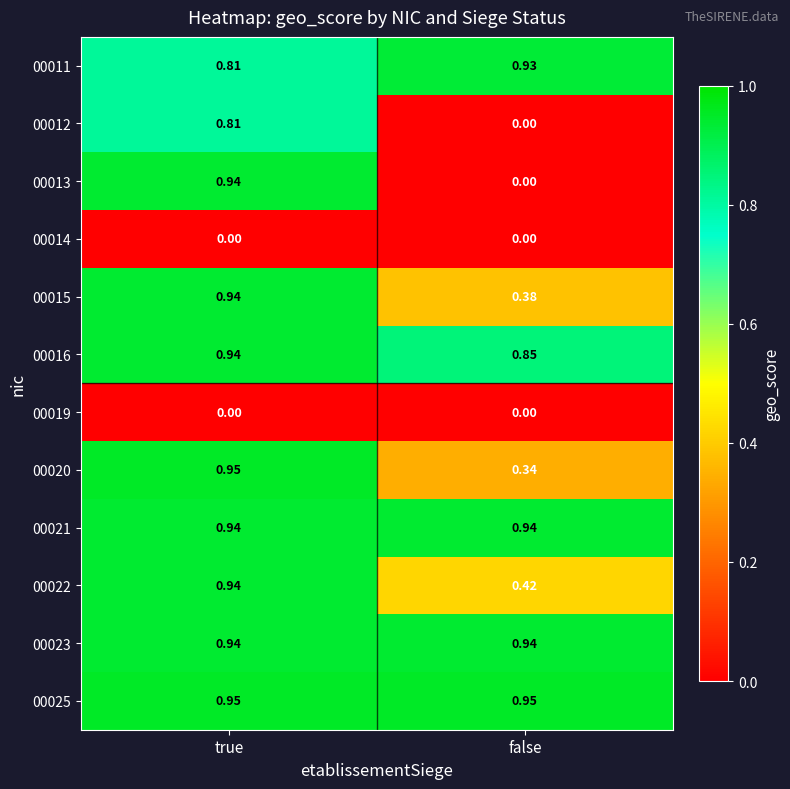

Rank the categories by 00022 value from lowest to highest.

false, true